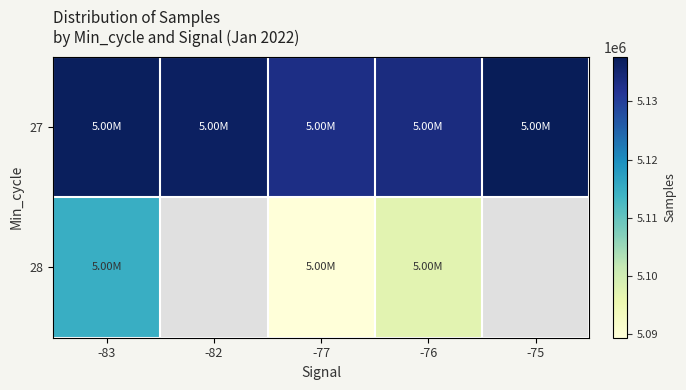

Between -82 and -75, which is larger?

-75